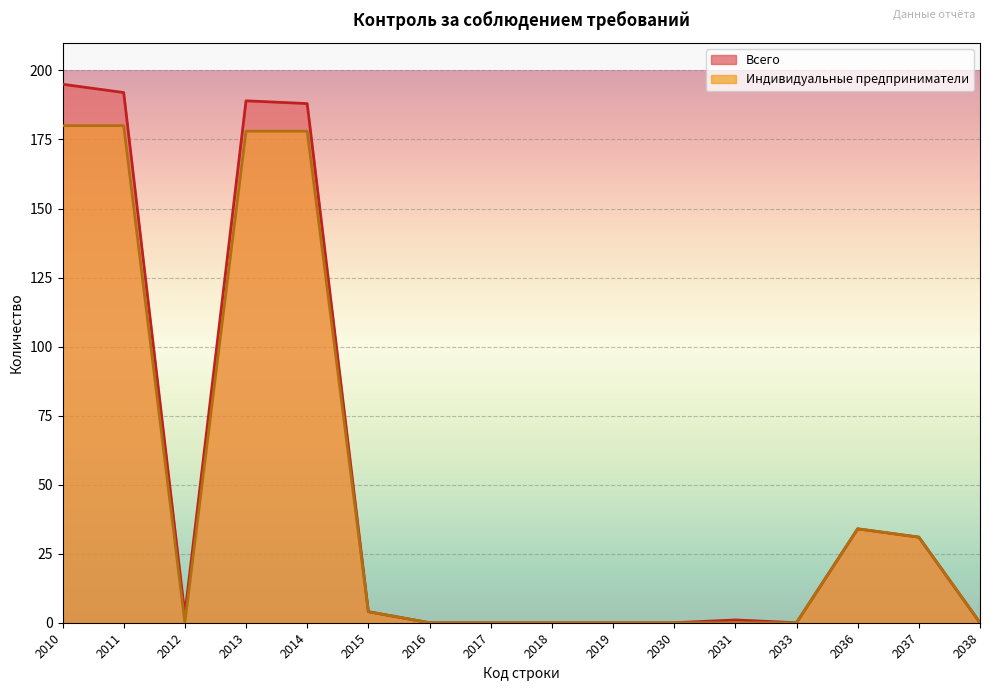

Which series changed the most between 2011 and 2030?

Всего